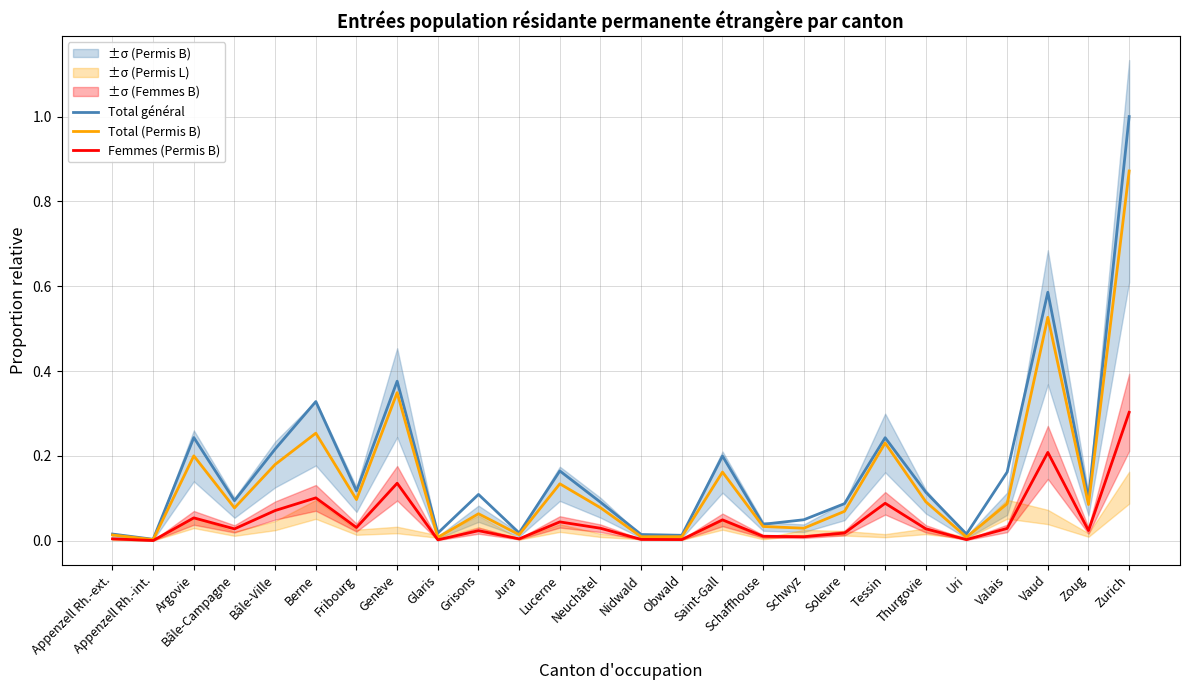

Does the chart have visible grid lines?

Yes